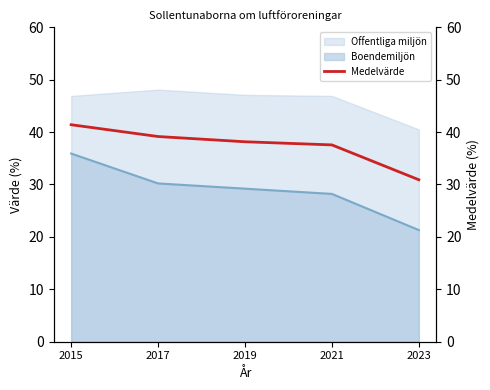

True or false: the data shows 14.0 at 2017.

False